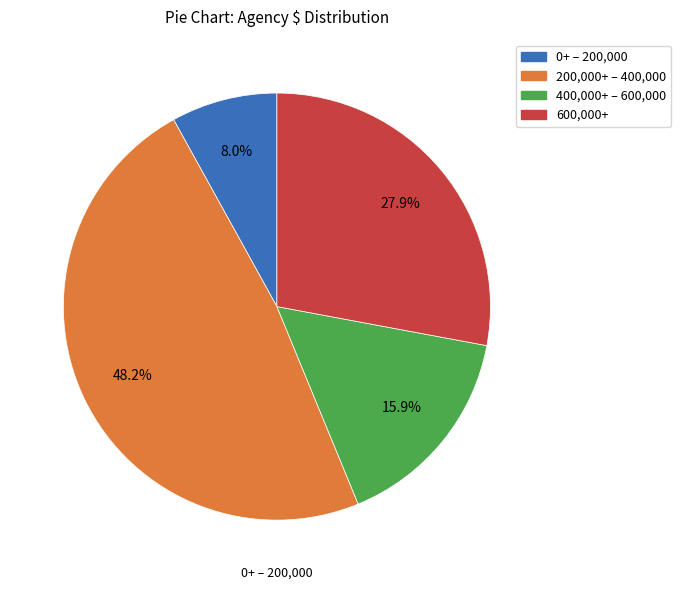

Is there any slice that represents more than half of the pie?

No